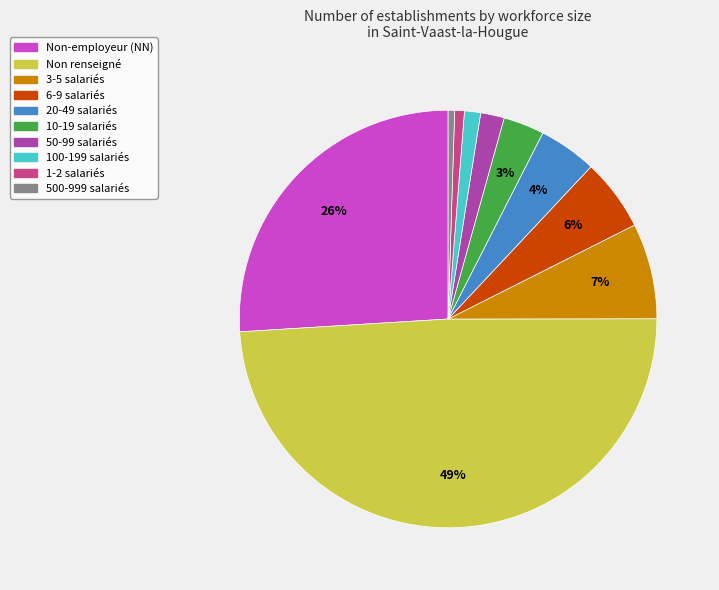

How many segments does this pie chart have?

10